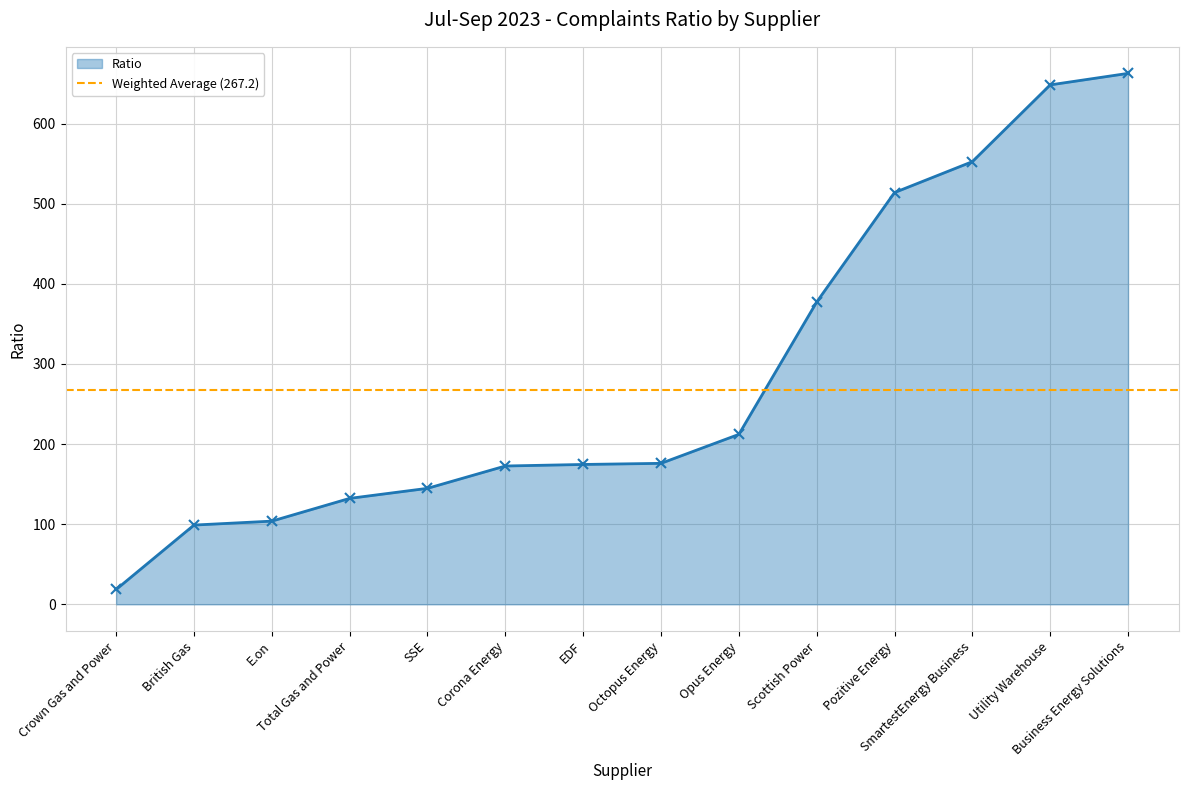

What value does the data have at Crown Gas and Power?

18.5